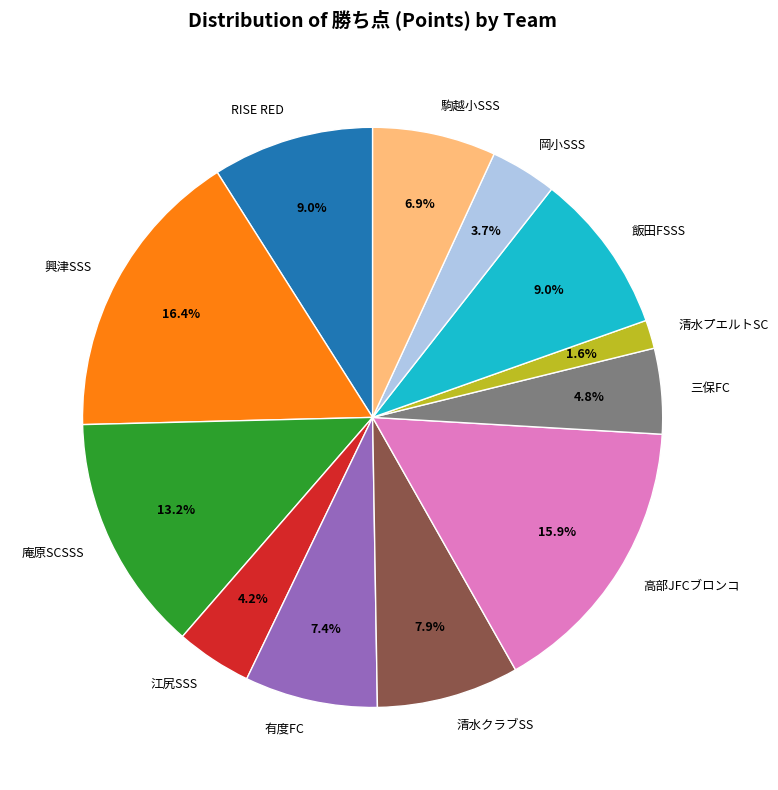

Which has a higher value, 有度FC or 清水クラブSS?

清水クラブSS